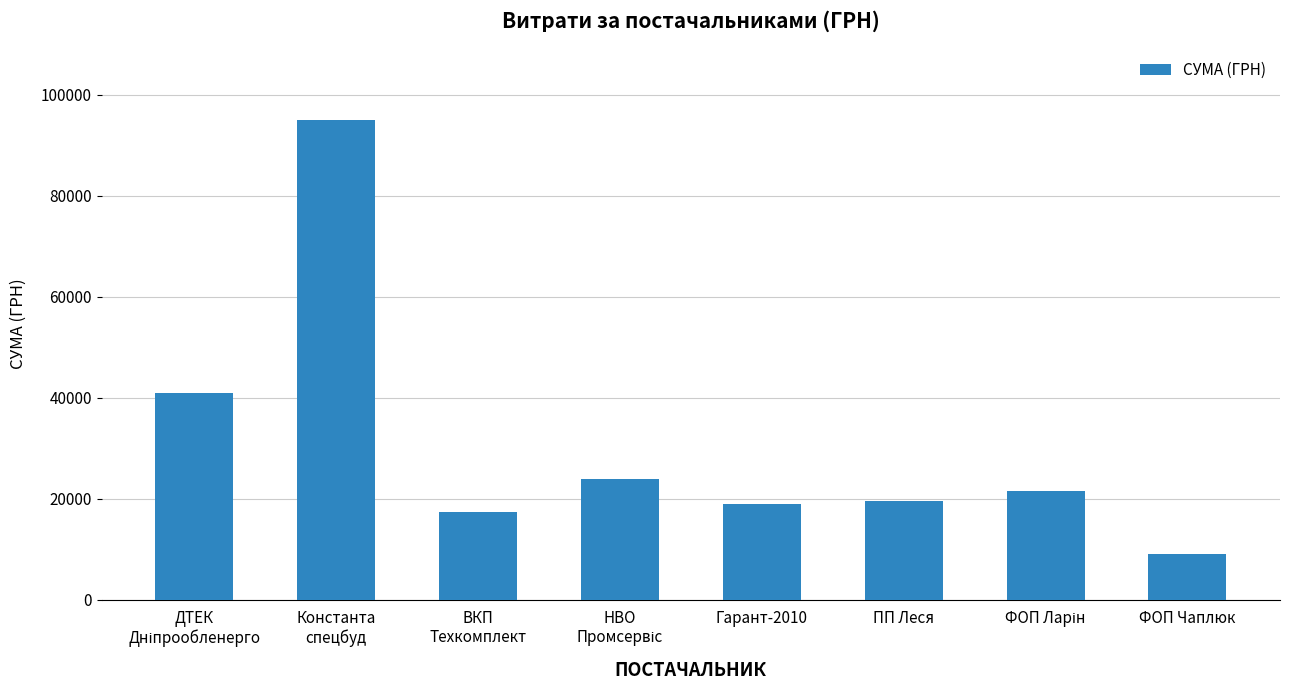

What is the minimum value shown in the chart?

9000.0